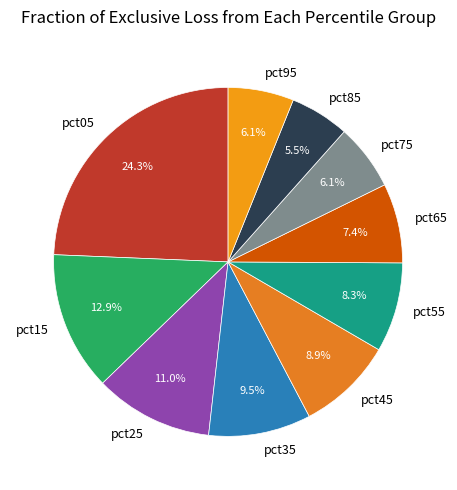

How many slices are in this pie chart?

10